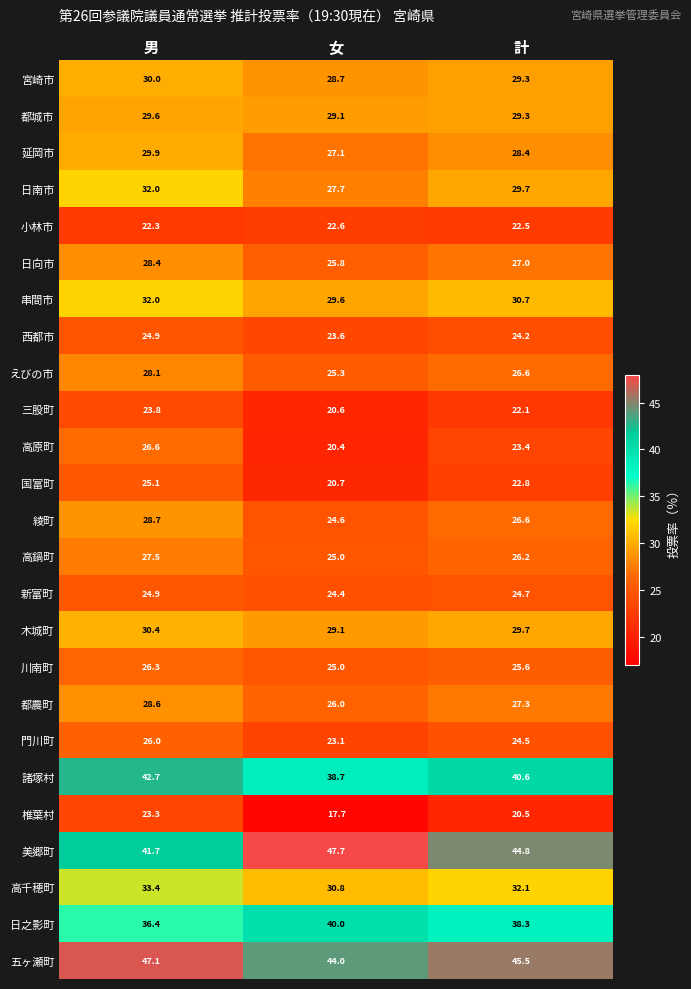

Rank the categories by 諸塚村 value from lowest to highest.

女, 計, 男